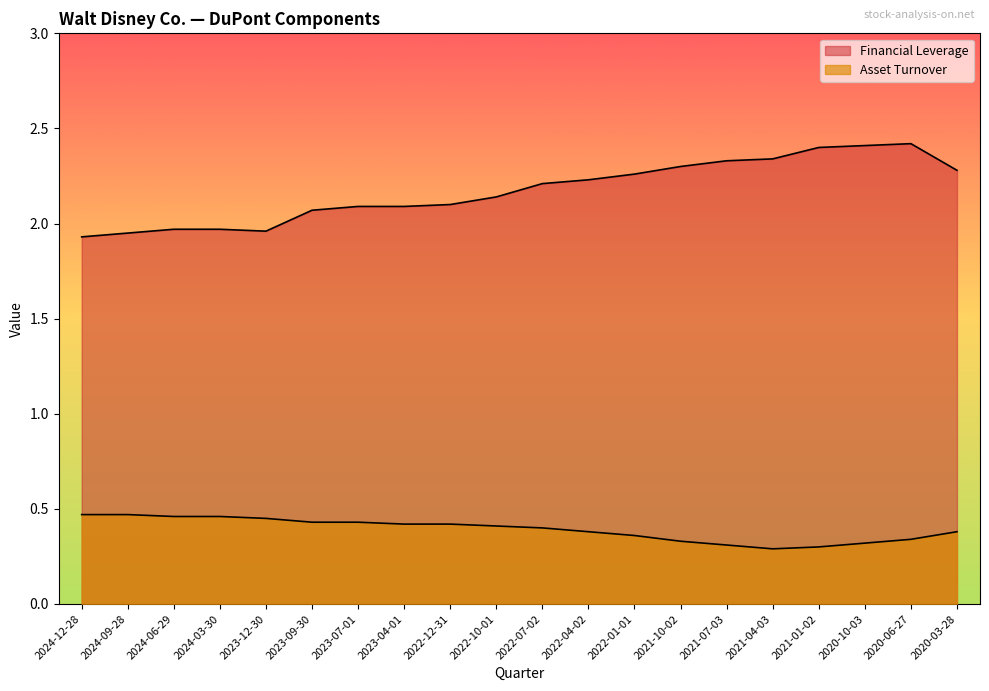

At which category does Financial Leverage reach its first local valley?

2023-12-30